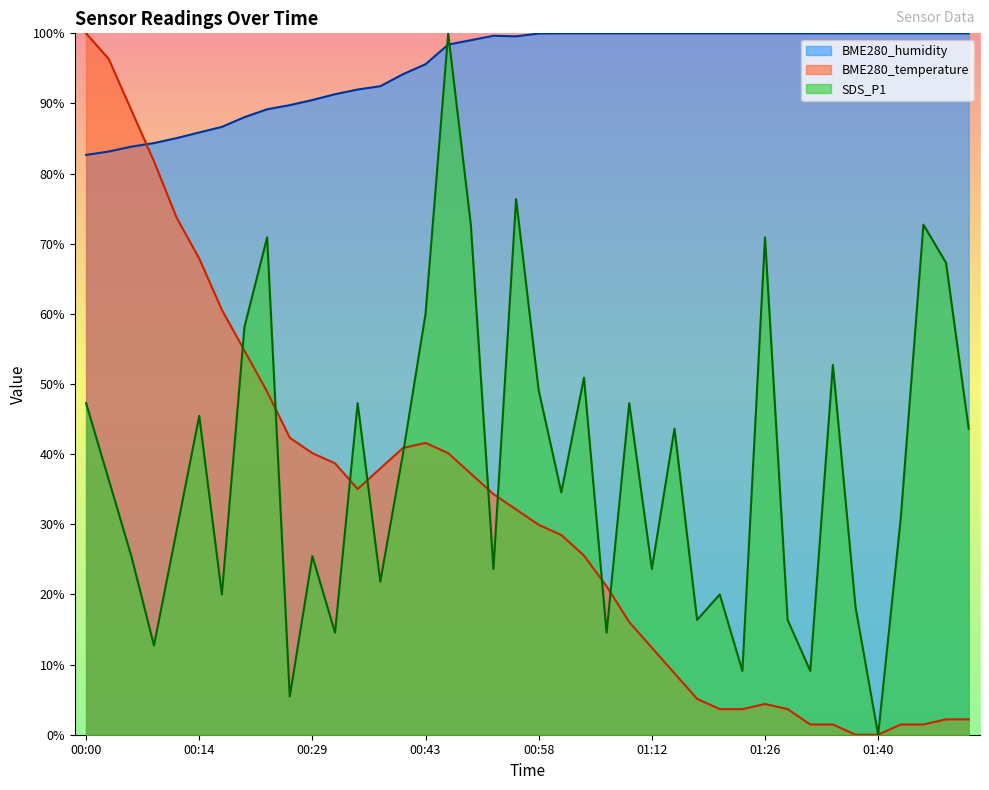

At which label does BME280_temperature reach its peak?

00:00